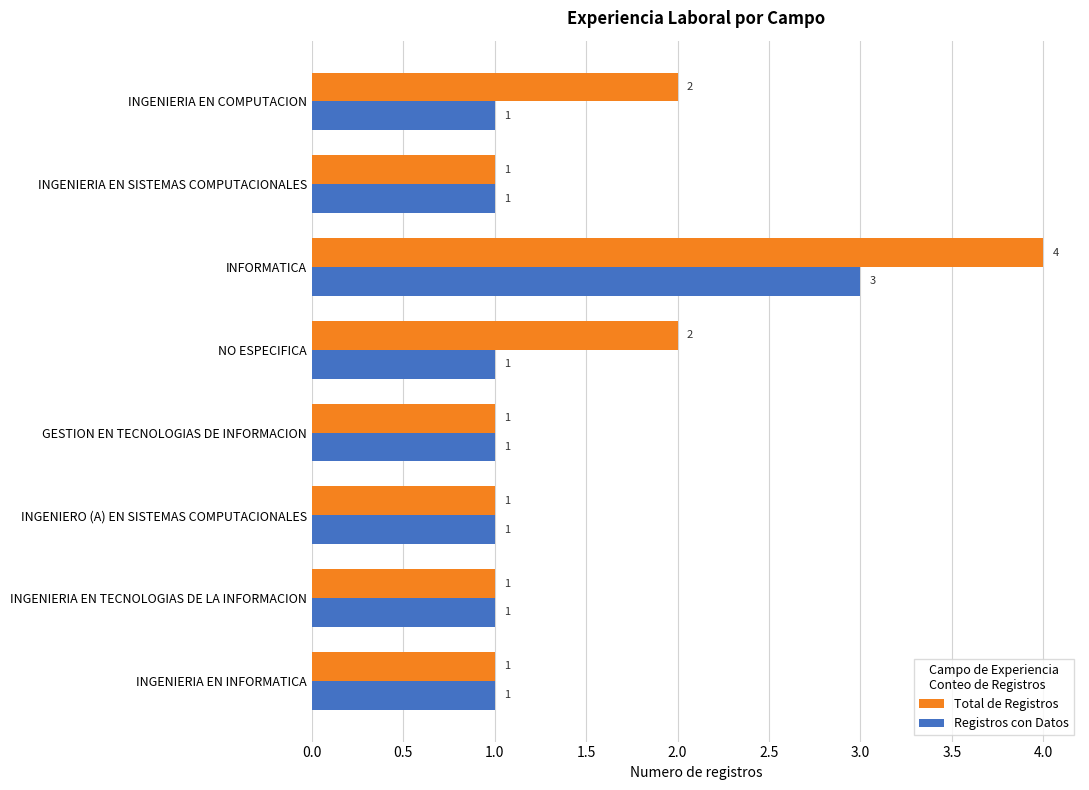

Which series has the largest total across all categories?

Total de Registros